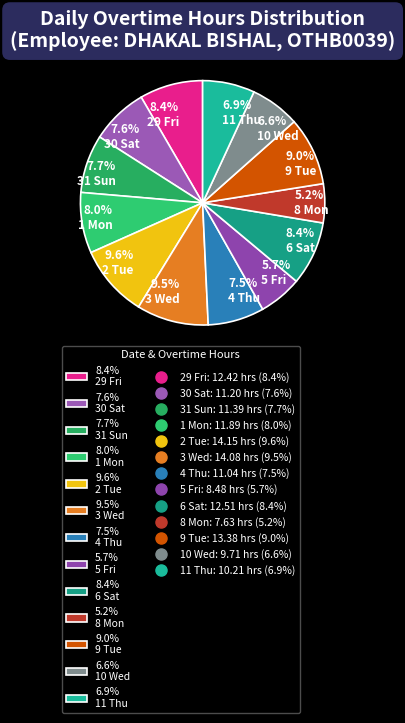

Is 6.9% 11 Thu the majority of the pie?

No